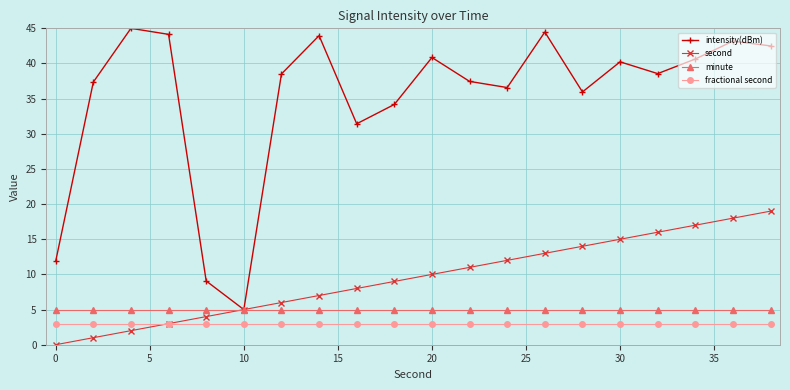

True or false: second has more than 2 interior local peaks.

False